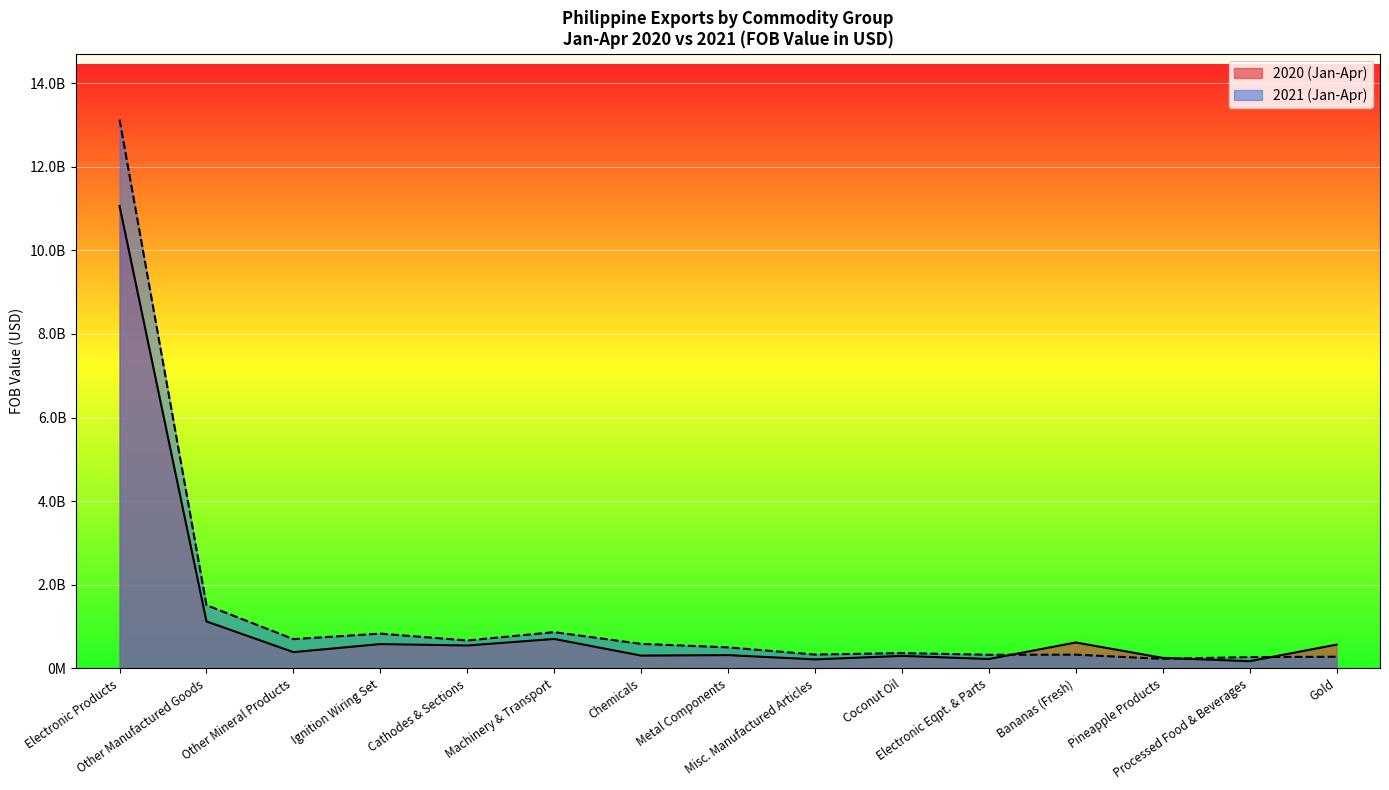

Which series changed the most between Electronic Products and Metal Components?

2021 (Jan-Apr)